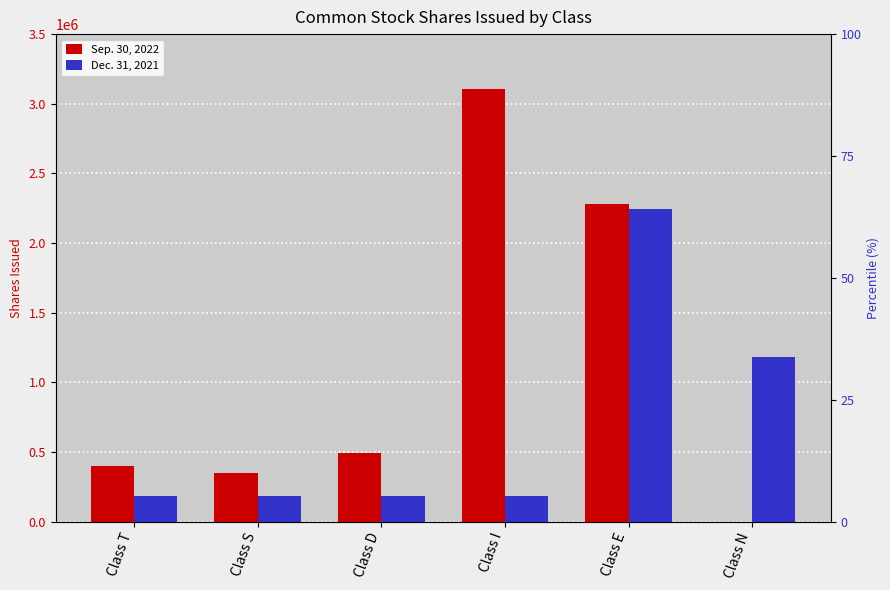

Are the bars grouped side by side (vs. stacked)?

Yes